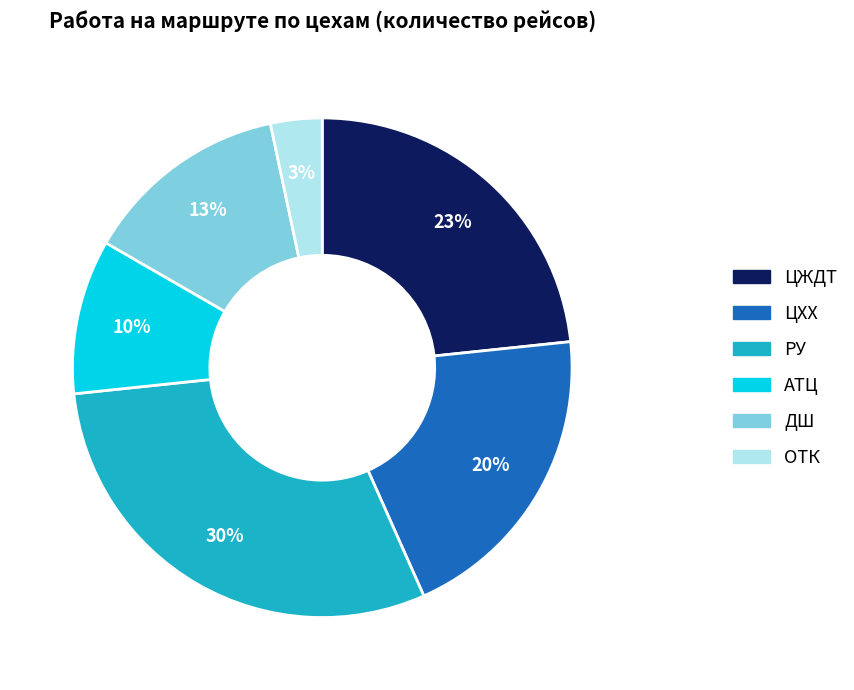

Which has a higher value, ОТК or ЦЖДТ?

ЦЖДТ